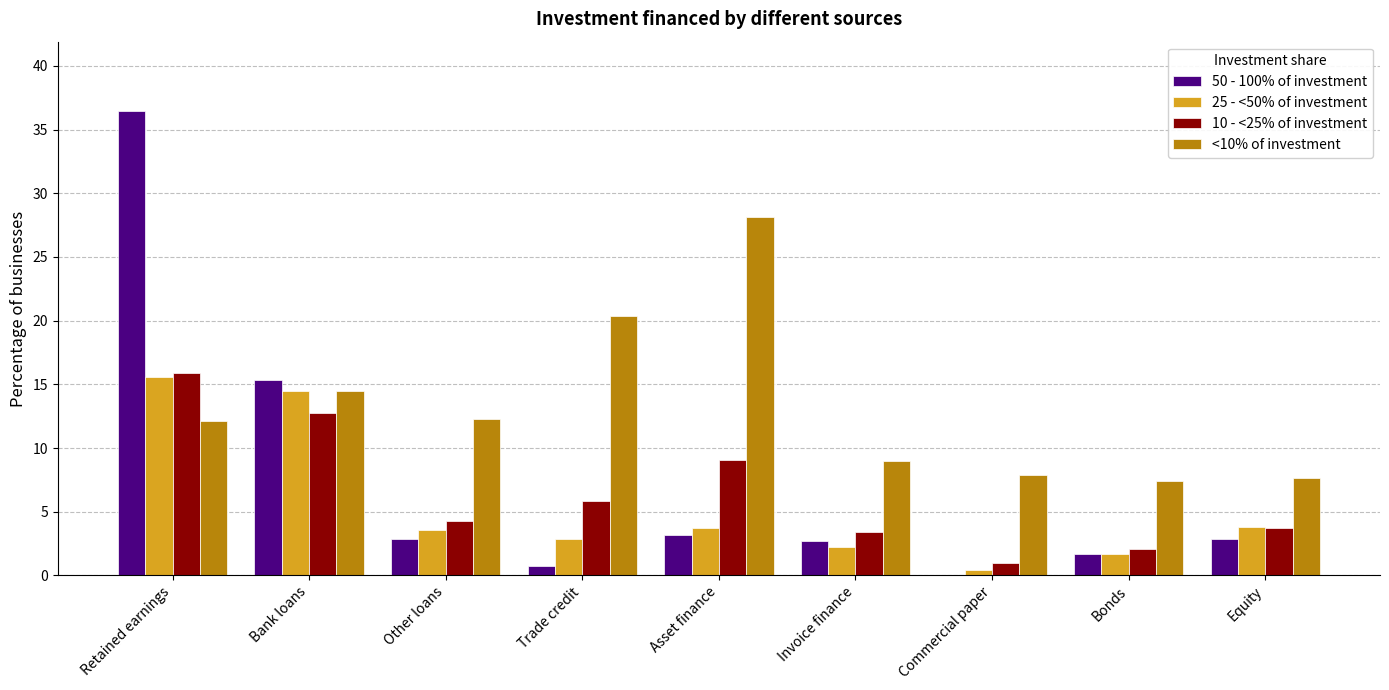

How many groups of bars are there?

9